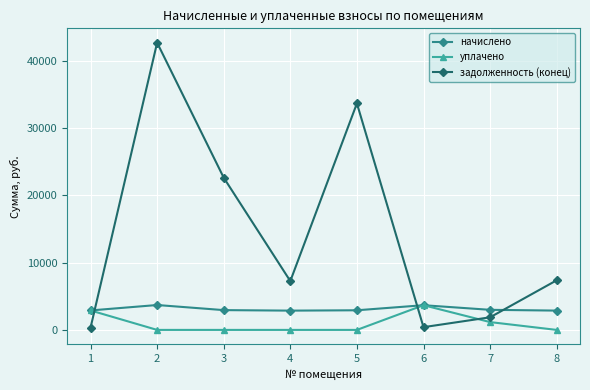

Is it true that задолженность (конец) equals 321.7 at 1?

True